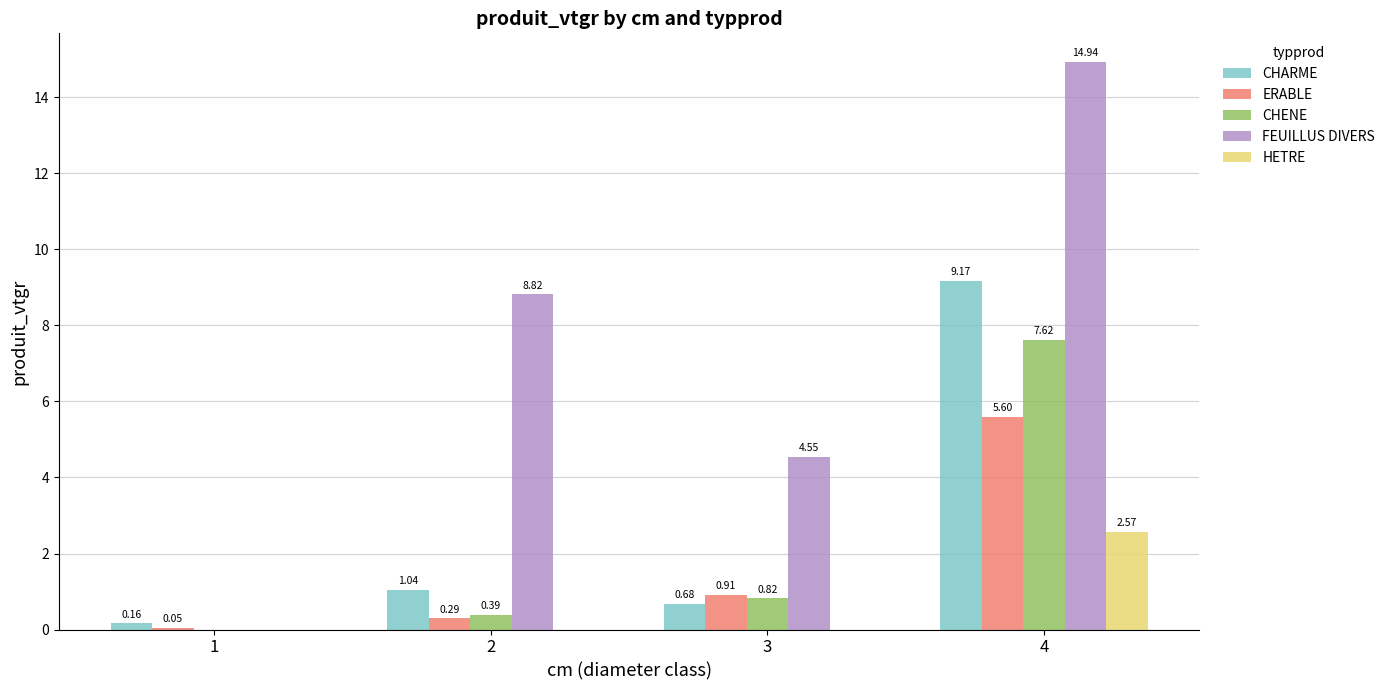

How many distinct data groups are displayed?

5